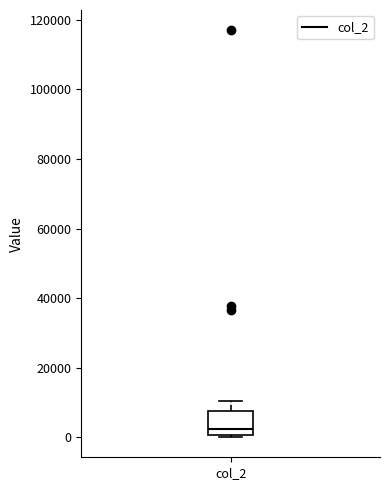

Transcribe this box plot: give where the median line is, the range the box spans, and where the two whiskers end, as read against the y-axis. The values are not printed on the chart, so give them approximately, as read against the axis.

median 2000, box 0 to 8000, whiskers 0 (just below the box's lower edge) to 10000